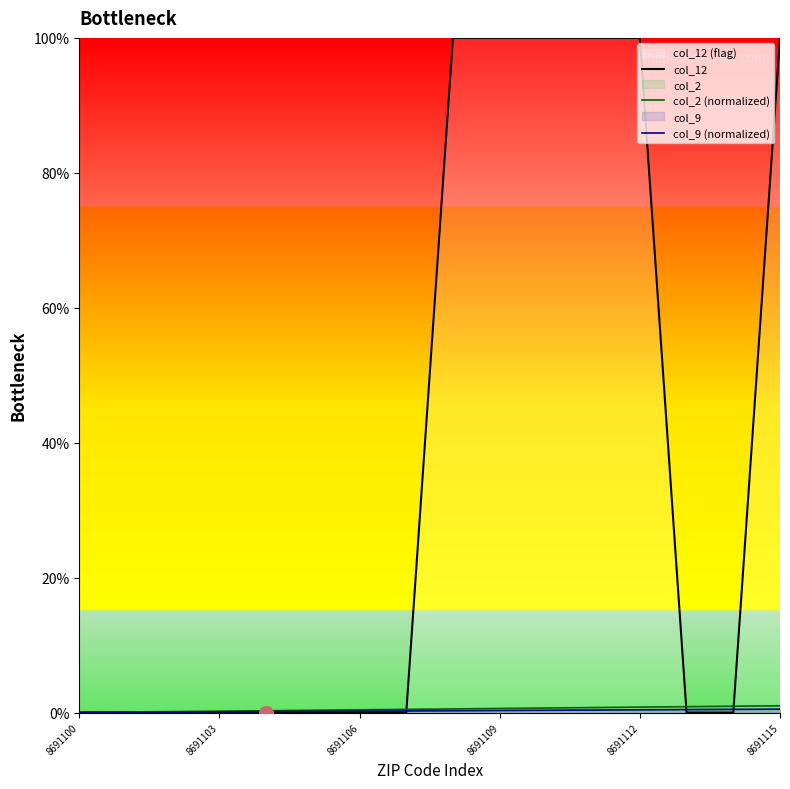

What is the greatest value displayed?

100.0